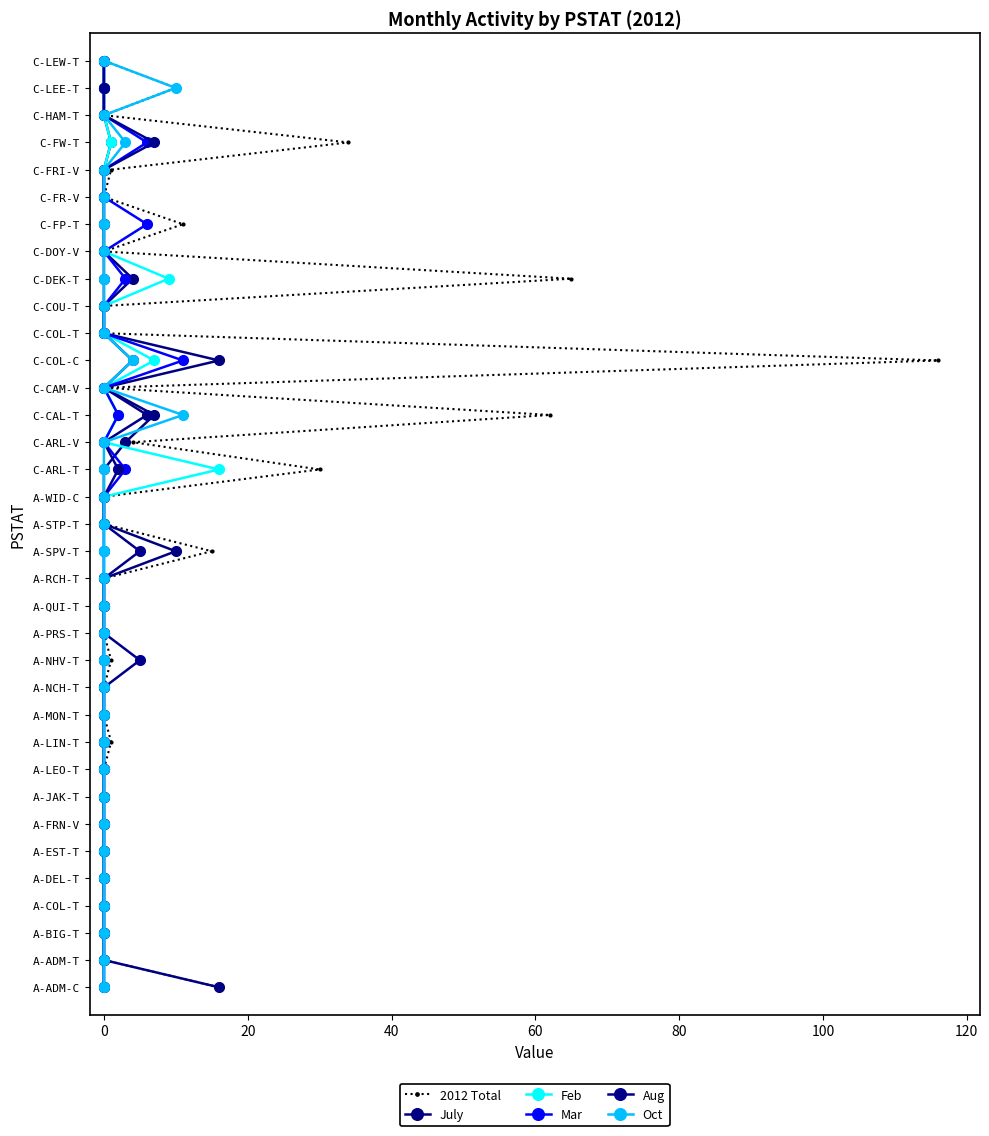

True or false: Oct and 2012 Total intersect in this chart.

False